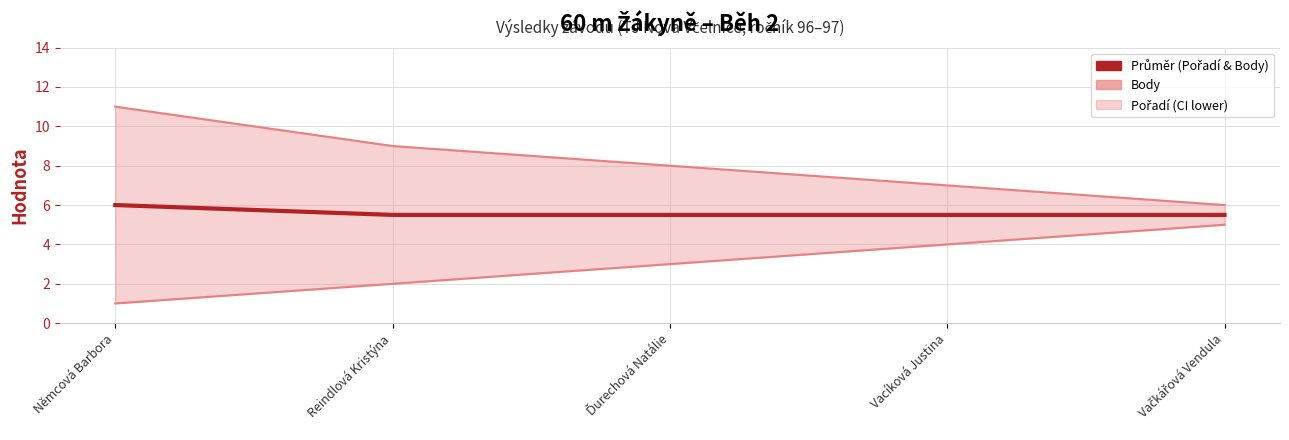

Does the chart display data point markers on the line(s)?

No